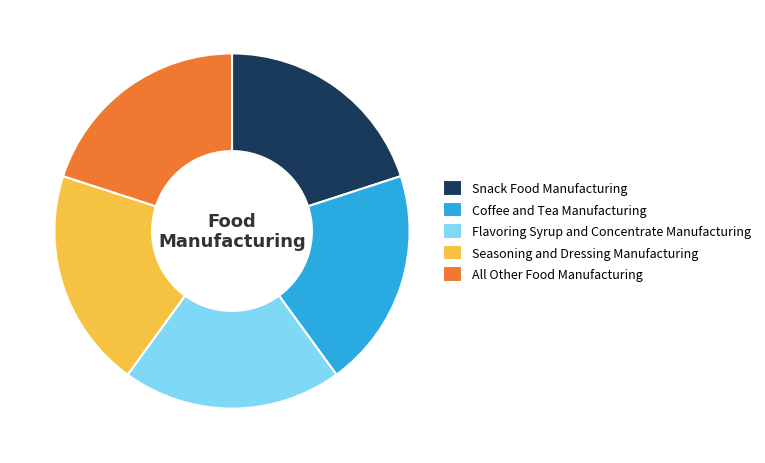

Does Coffee and Tea Manufacturing represent more than half of the total?

No